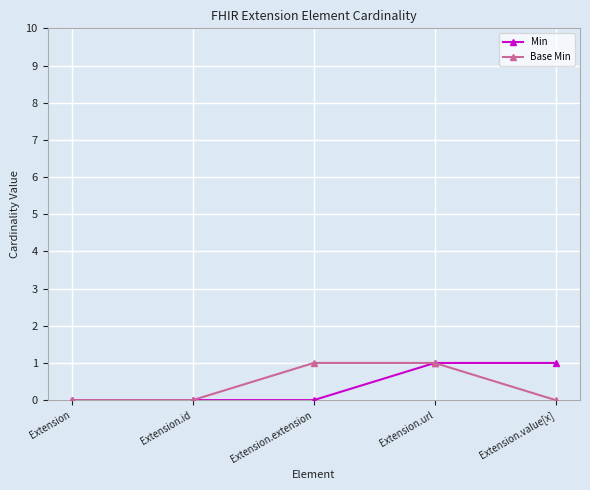

How many lines are shown in the chart?

2